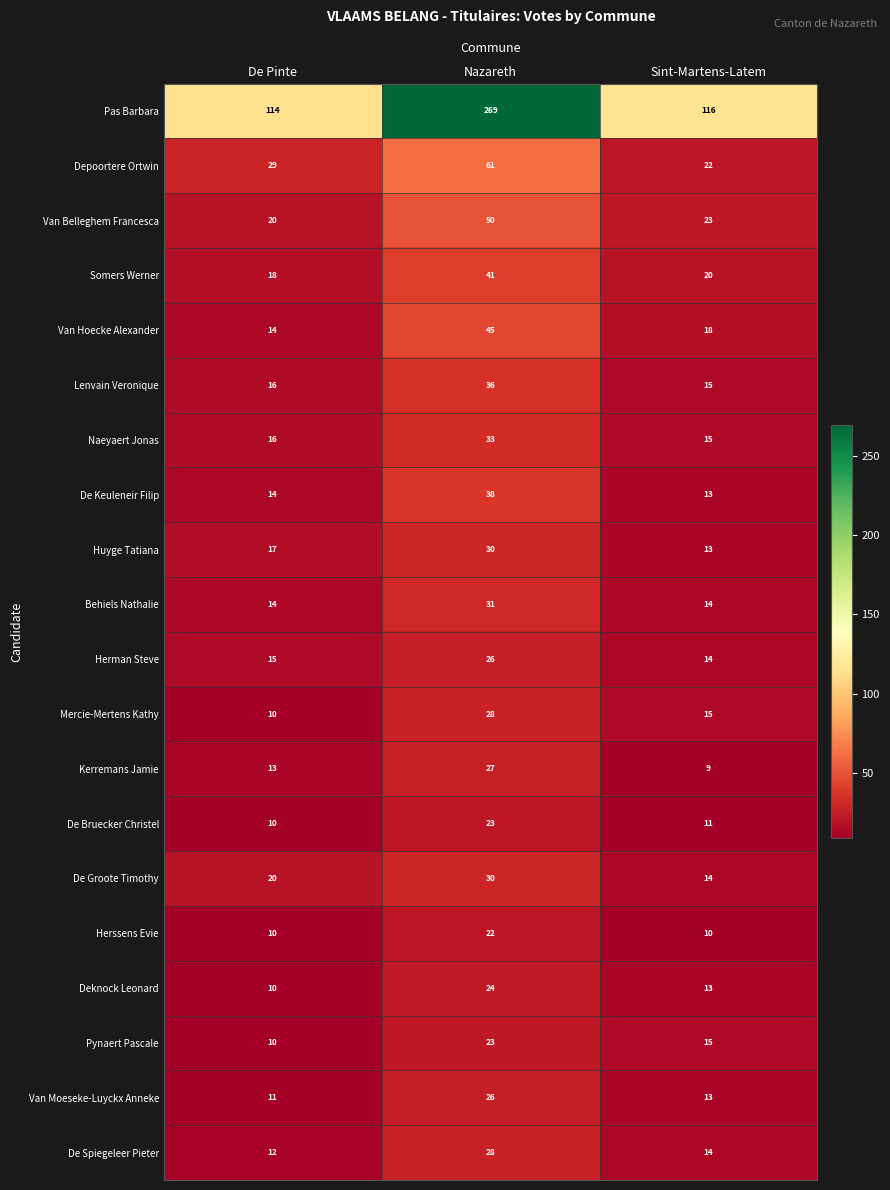

What is the sum of all Van Moeseke-Luyckx Anneke values?

50